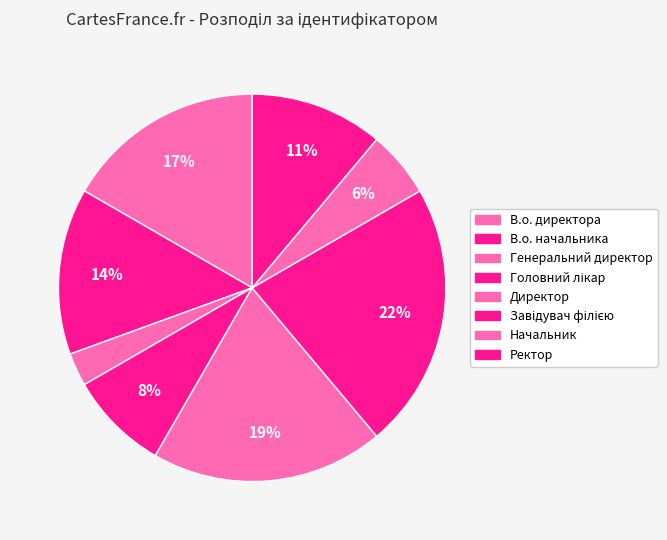

What is the change in value from В.о. начальника to Головний лікар?

-2